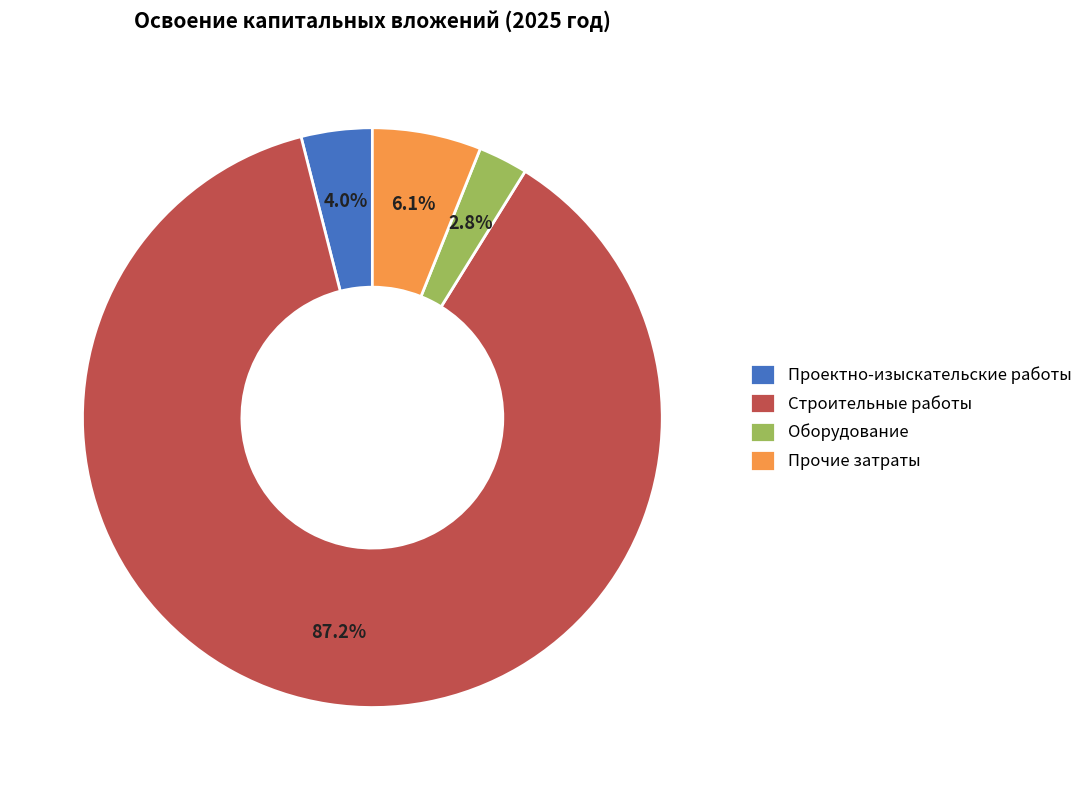

Count the number of slices in the pie.

4